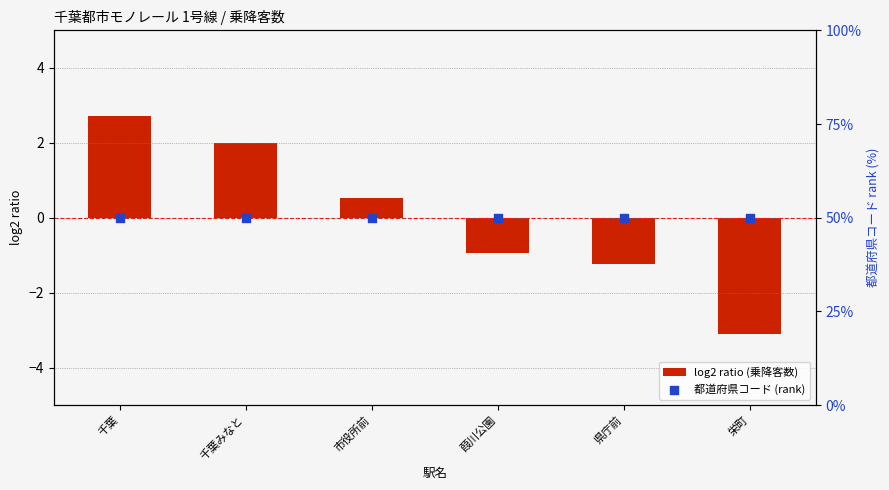

Is the value of 都道府県コード (rank) at 葭川公園 greater than the value of log2 ratio (乗降客数) at 千葉?

Yes